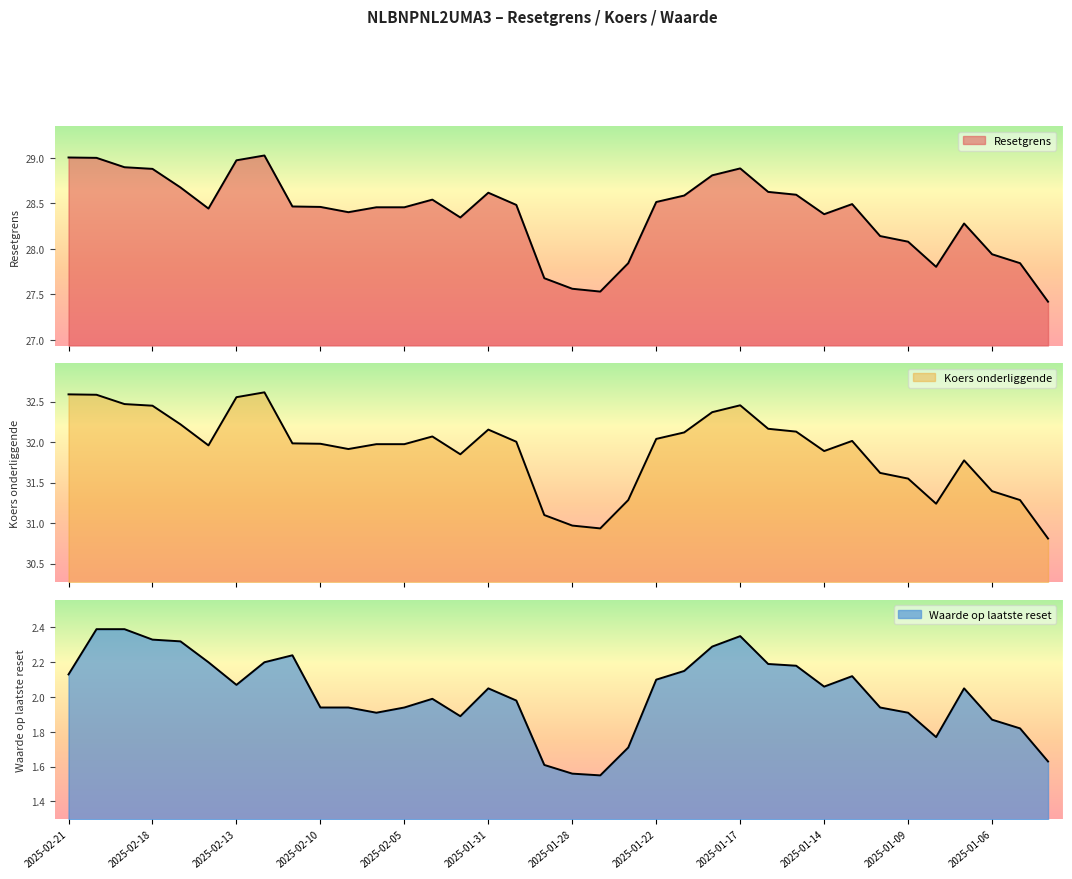

What is the average value of the Waarde op laatste reset series?

2.0